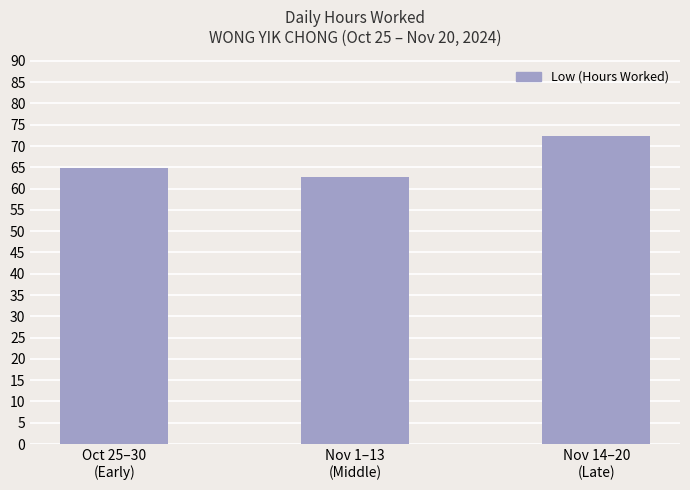

List the labels in order of value, smallest first.

Nov 1–13
(Middle), Oct 25–30
(Early), Nov 14–20
(Late)